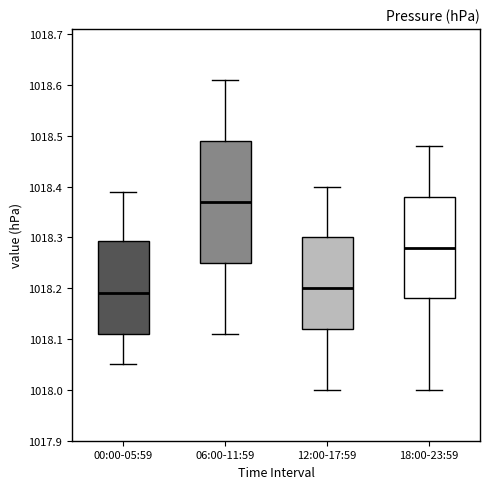

Reading left to right, read every box against the y-axis: the position of its median line, the range the box covers, and the ends of its whiskers. The values are not printed on the chart, so give them approximately, as read against the axis.

00:00-05:59: median 1018.19, box 1018.11 to 1018.29, whiskers 1018.05 to 1018.39
06:00-11:59: median 1018.37, box 1018.25 to 1018.49, whiskers 1018.11 to 1018.61
12:00-17:59: median 1018.20, box 1018.12 to 1018.30, whiskers 1018.00 to 1018.40
18:00-23:59: median 1018.28, box 1018.18 to 1018.38, whiskers 1018.00 to 1018.48